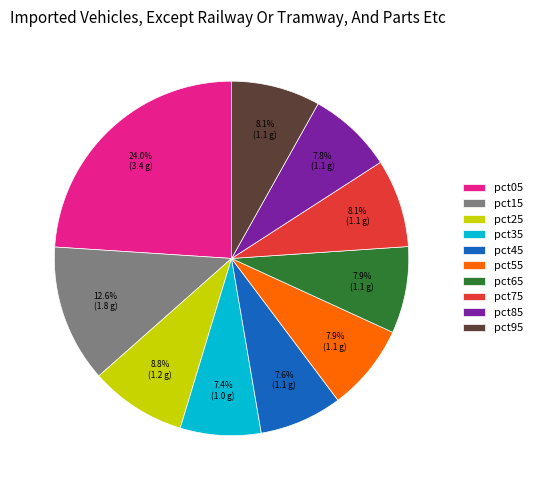

To the nearest percent, what portion does pct45 represent?

8%